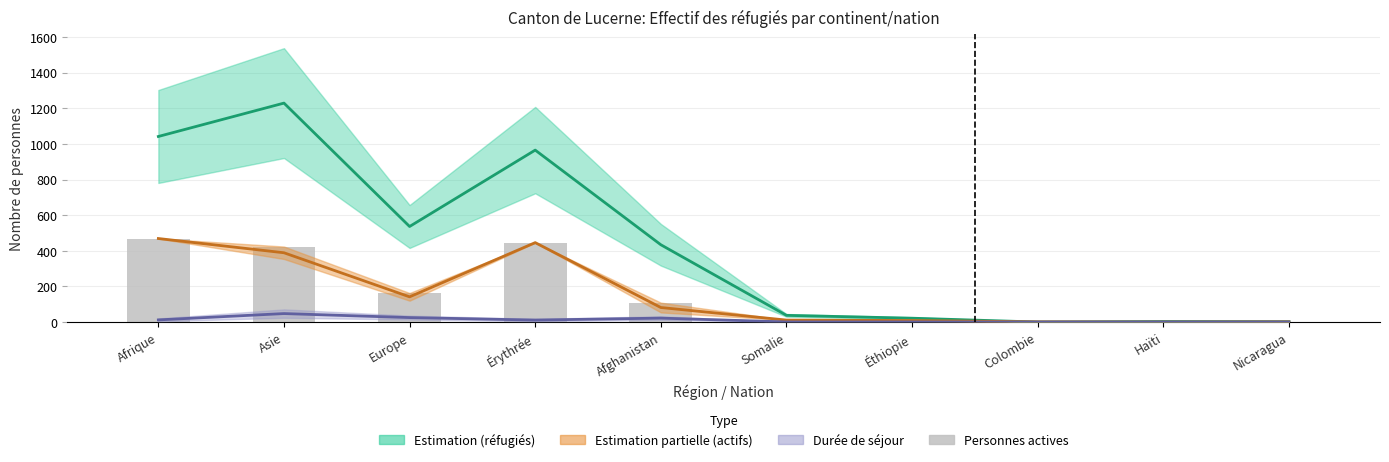

At Afghanistan, list the series in order from smallest to largest.

Durée séjour: estimation, Actifs: estimation centrale partielle, Personnes actives (barres), Estimation centrale